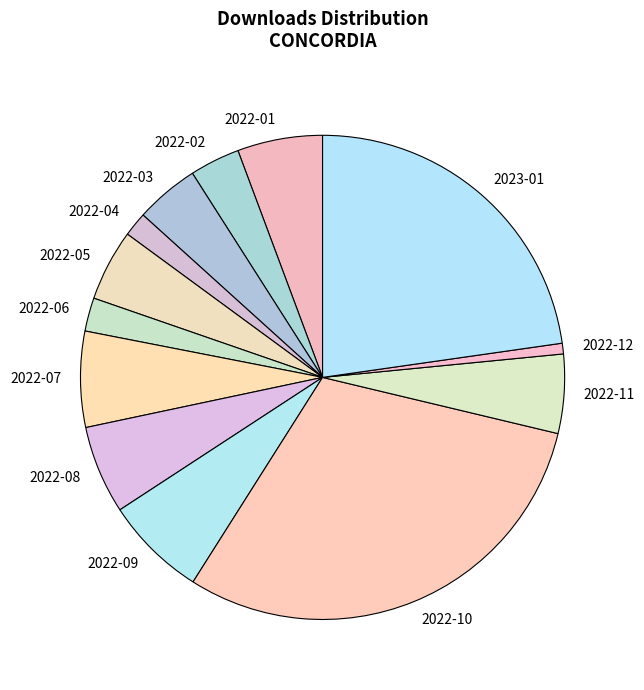

Is there a majority slice in this chart?

No